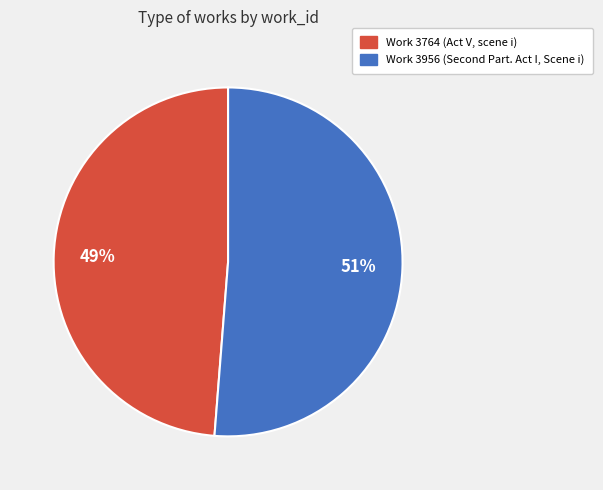

Which slice is the smallest?

Work 3764 (Act V, scene i)